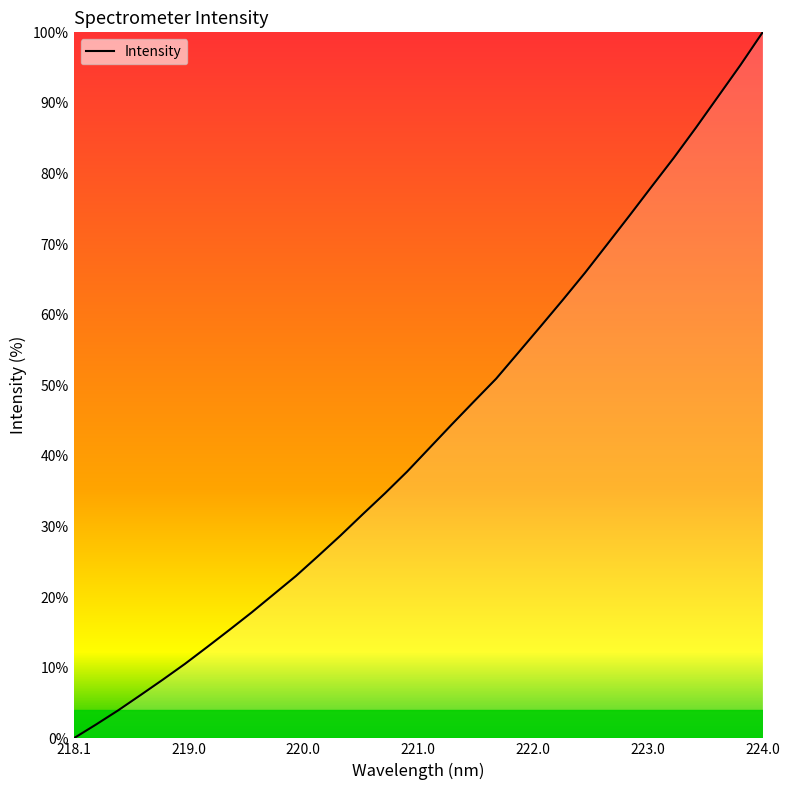

What is the maximum value shown in the chart?

100.0